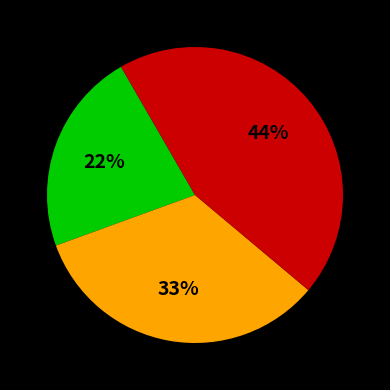

To the nearest percent, what is the average slice percentage?

33%